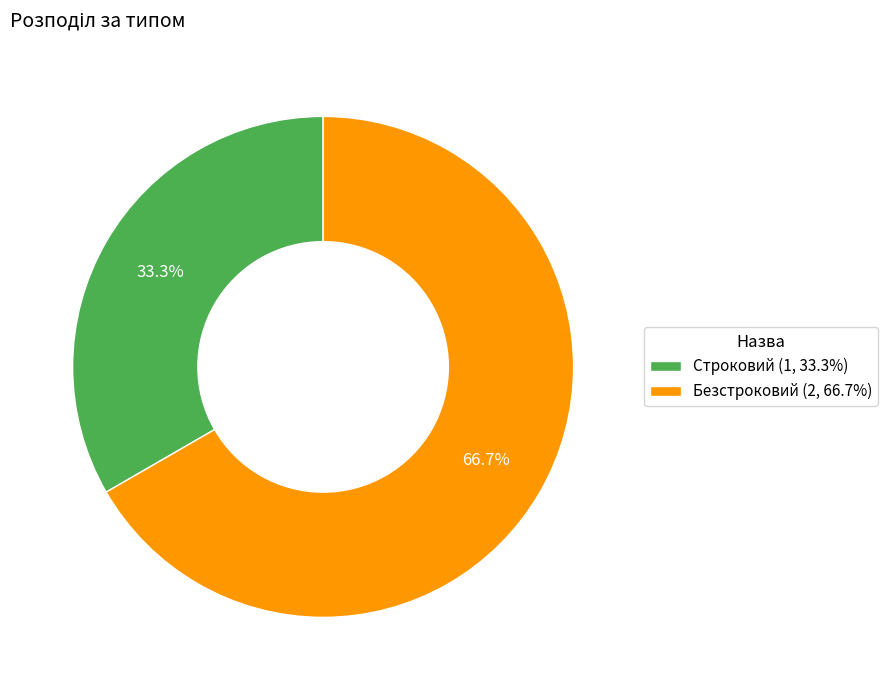

To the nearest percent, what portion does Строковий represent?

33%